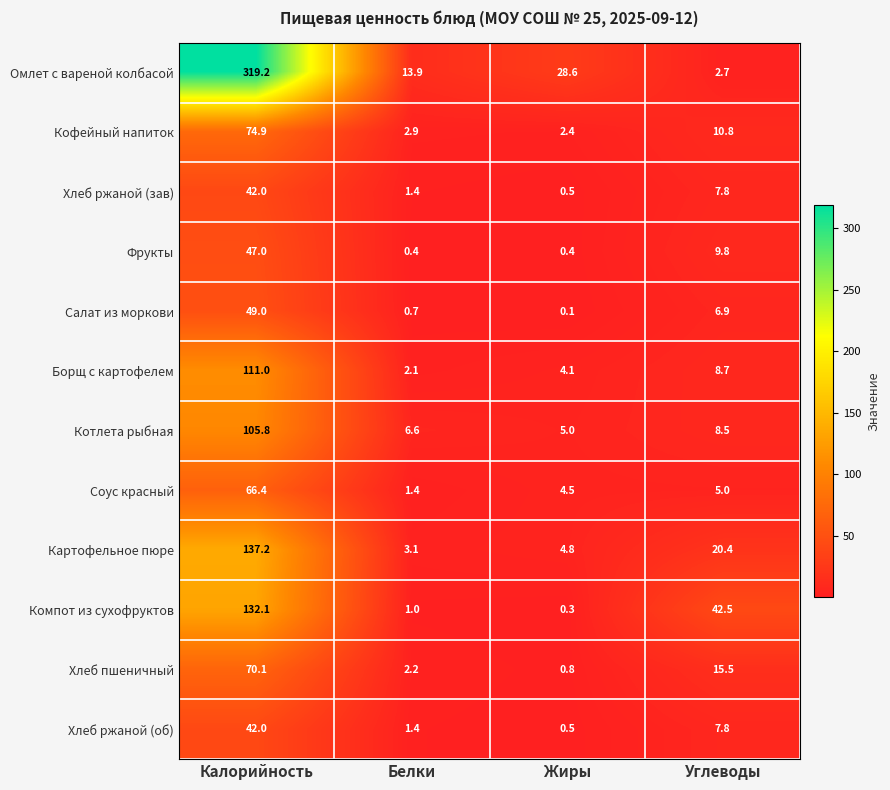

At which label does Хлеб пшеничный first exceed 15?

Калорийность